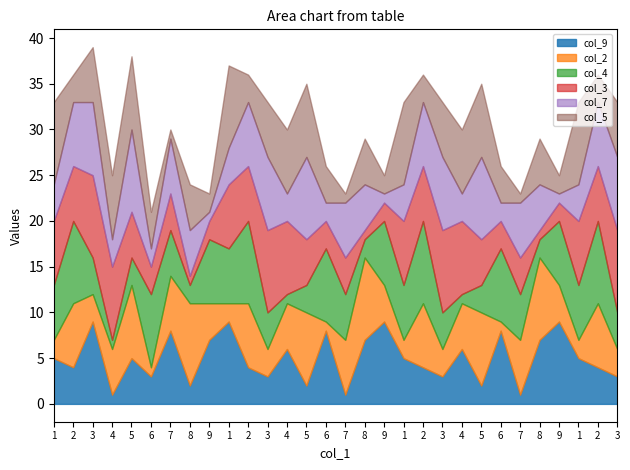

Which category has the highest value in the col_9 series?

3